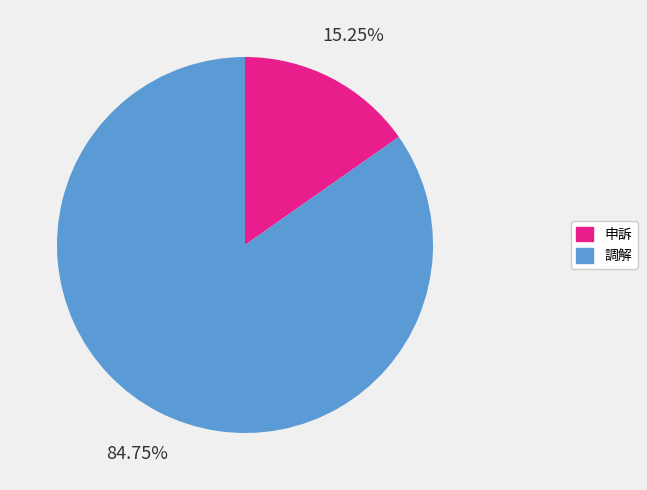

Which category accounts for the majority?

調解